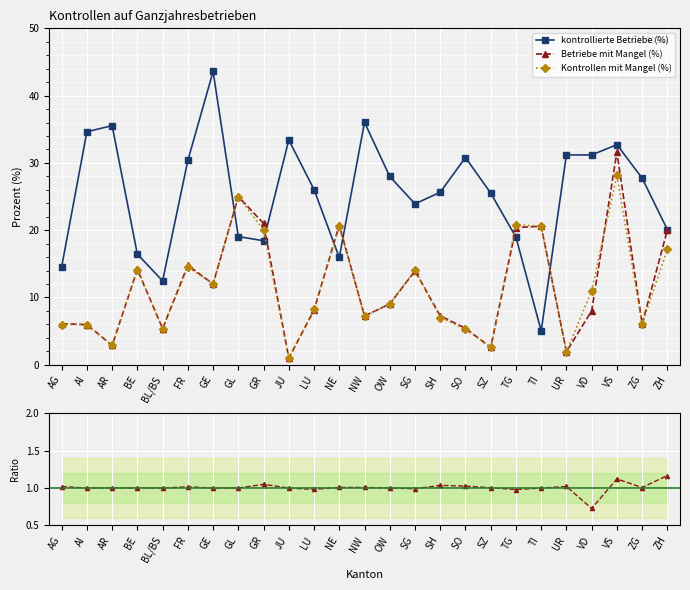

Where do Kontrollen mit Mangel (%) and kontrollierte Betriebe (%) first cross each other?

GE and GL